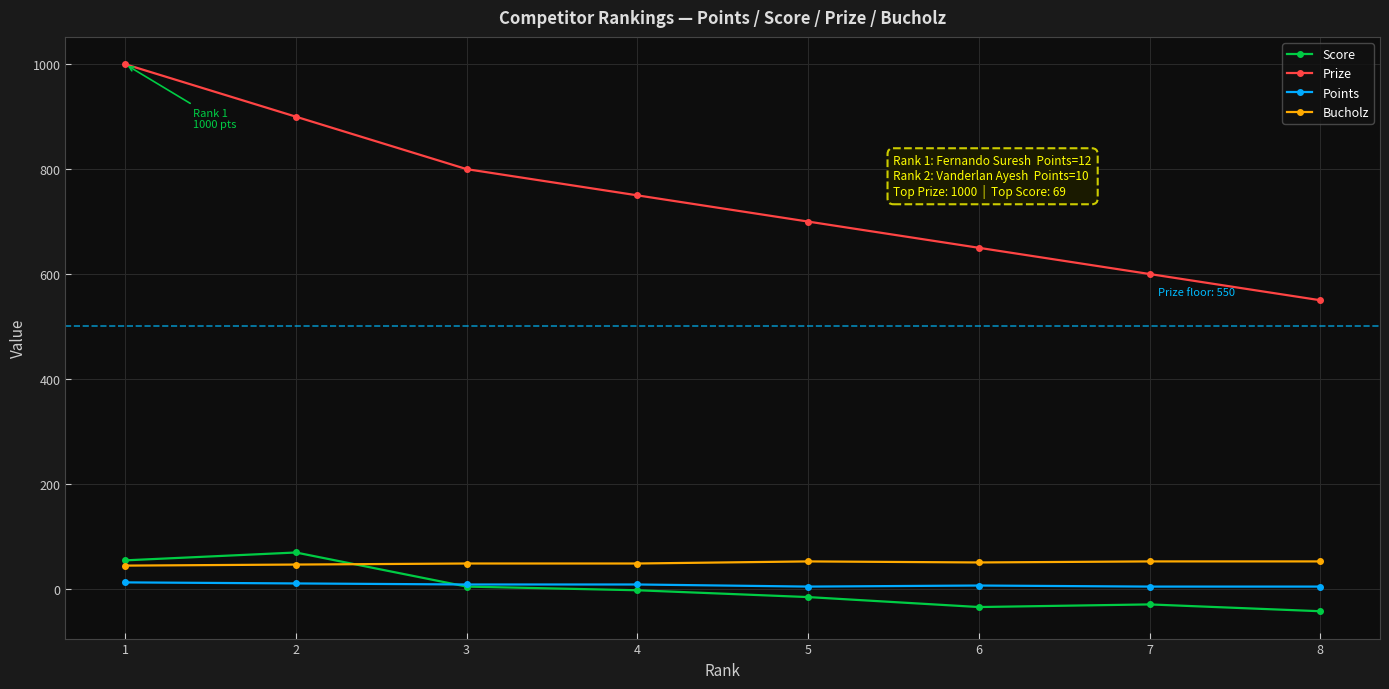

Which series has the widest spread of values?

Prize